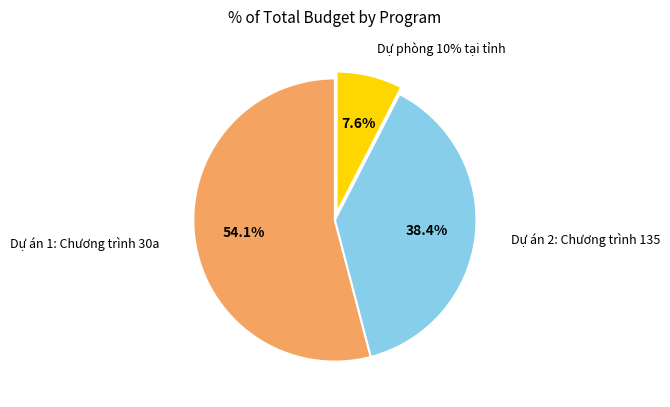

What is the total percentage of Dự án 1: Chương trình 30a and Dự án 2: Chương trình 135?

92.4%